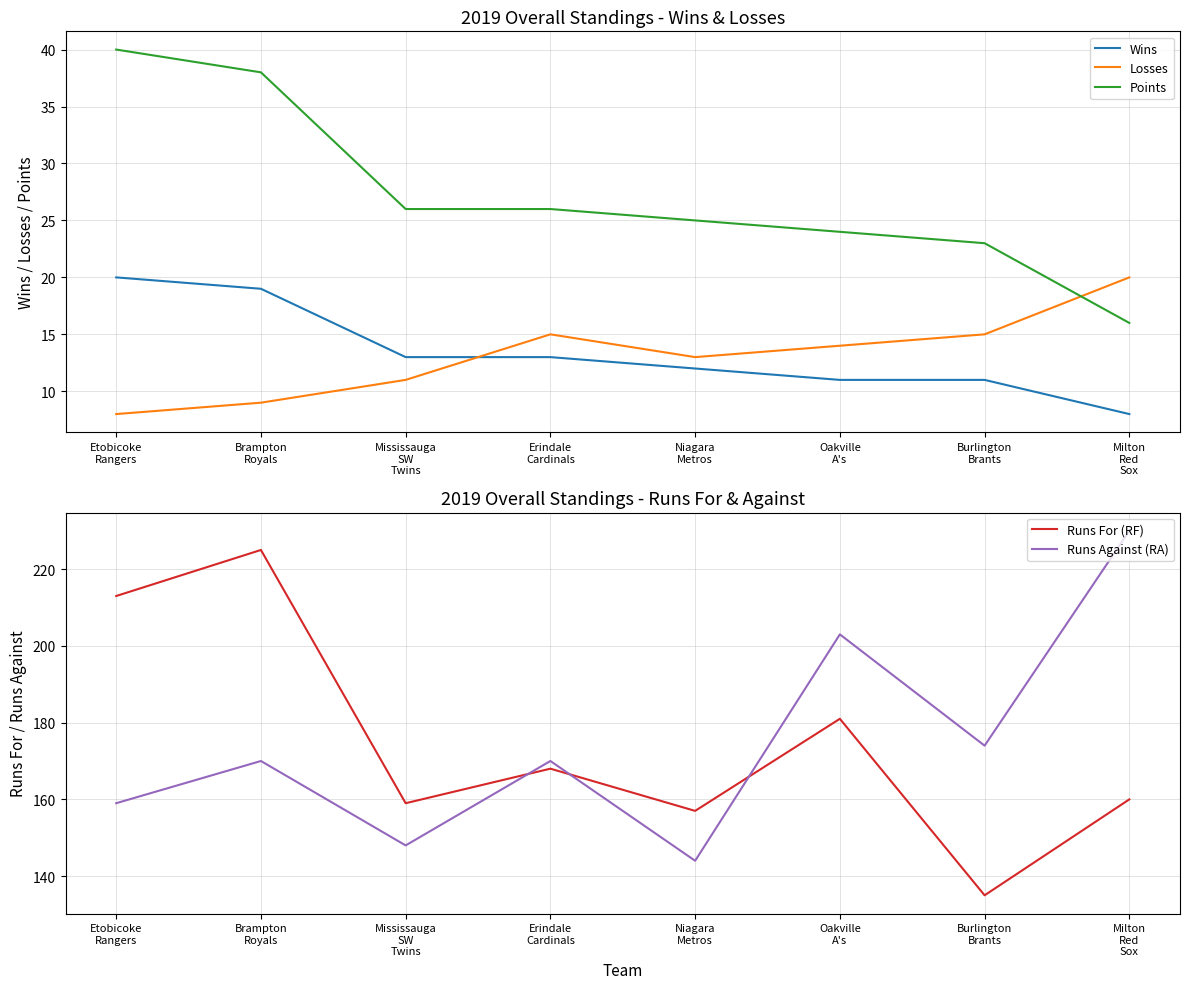

How many lines are shown in the chart?

5